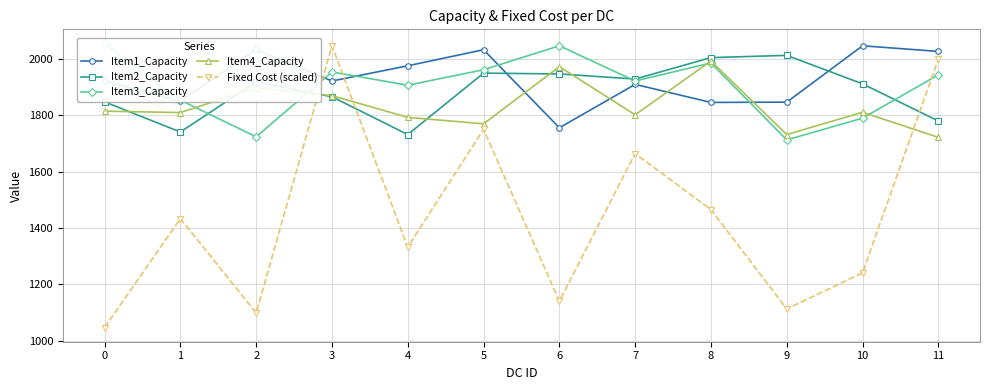

What are all the series names shown in the legend?

Item1_Capacity, Item2_Capacity, Item3_Capacity, Item4_Capacity, Fixed Cost (scaled)